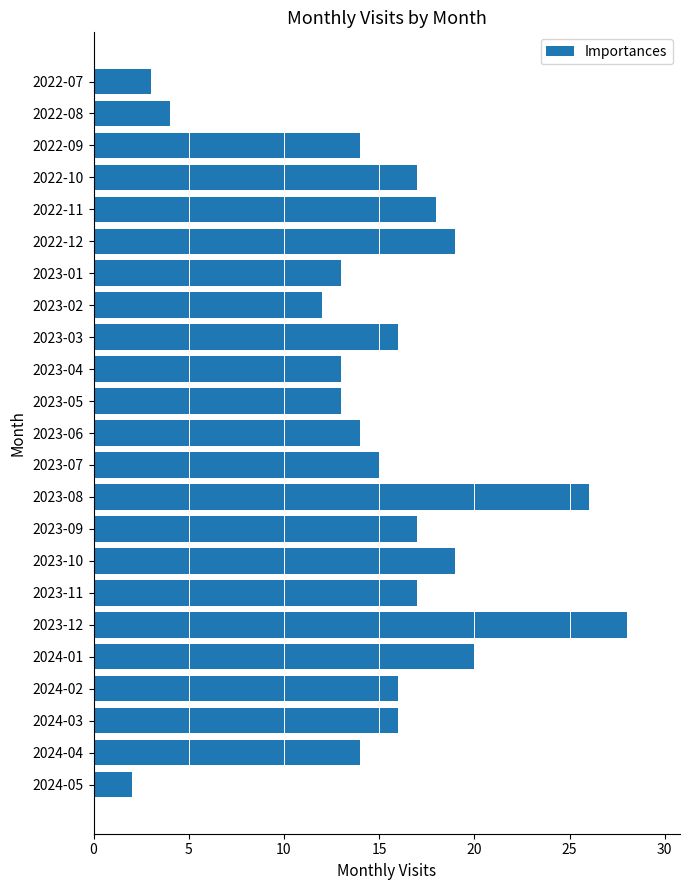

Where is the data nearest to the value 15?

2023-07